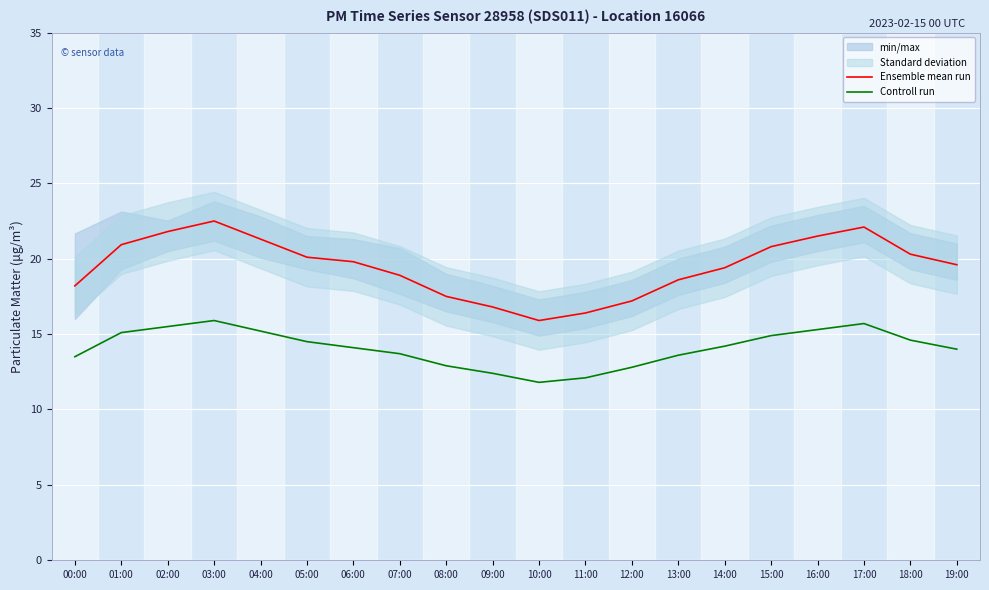

The value of Controll run at 05:00 is 14.5. True or false?

True